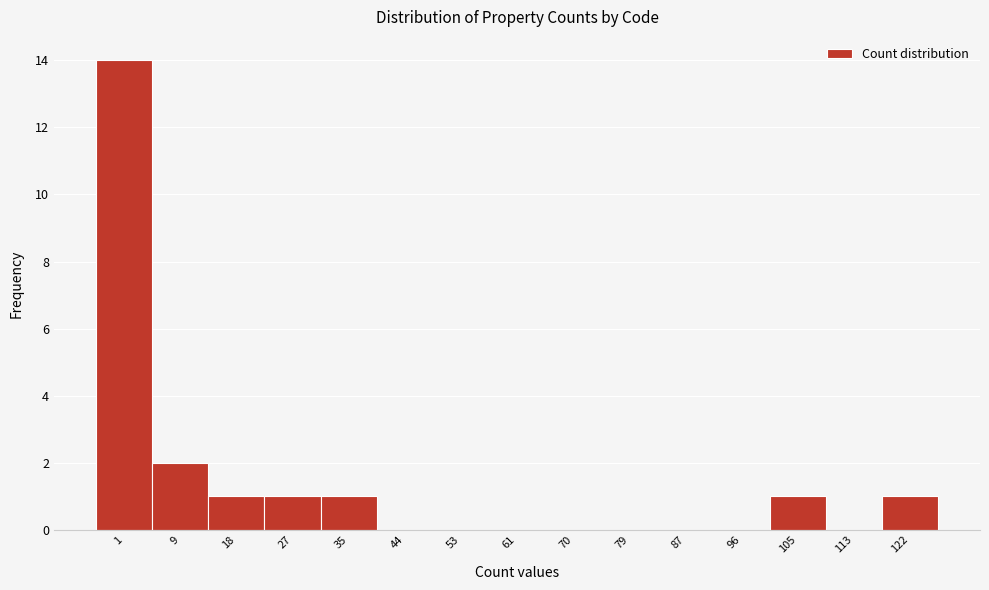

Reading left to right, transcribe all the data shown in this chart.

1=14	9=2	18=1	27=1	35=1	44=0	53=0	61=0	70=0	79=0	87=0	96=0	105=1	113=0	122=1